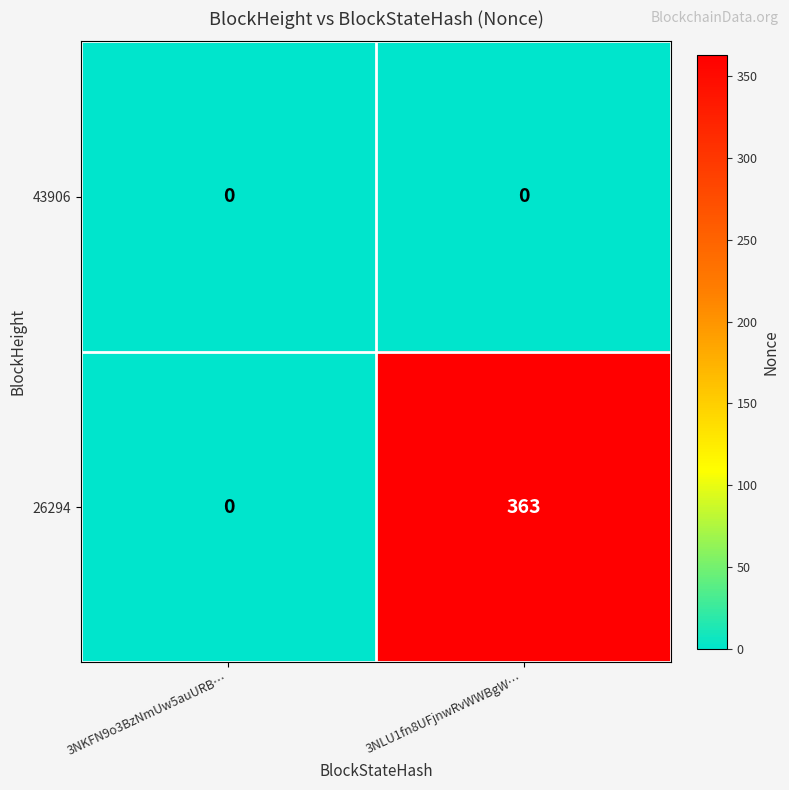

Rank the series by their maximum value, from lowest to highest.

43906, 26294